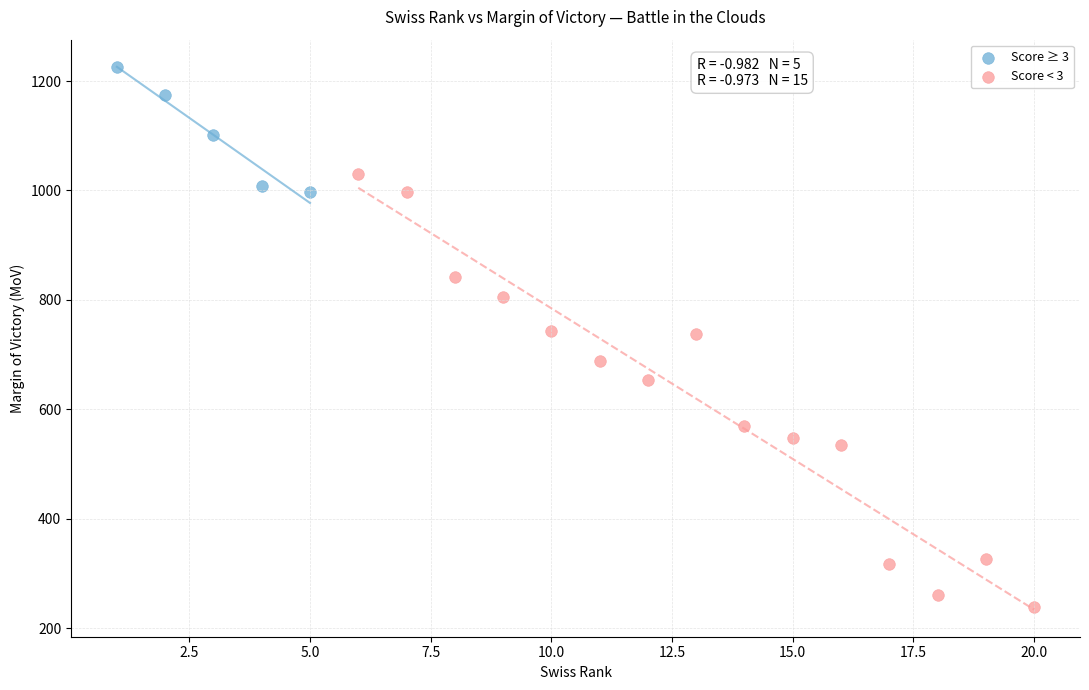

Which series has the widest spread of Y values?

Score < 3